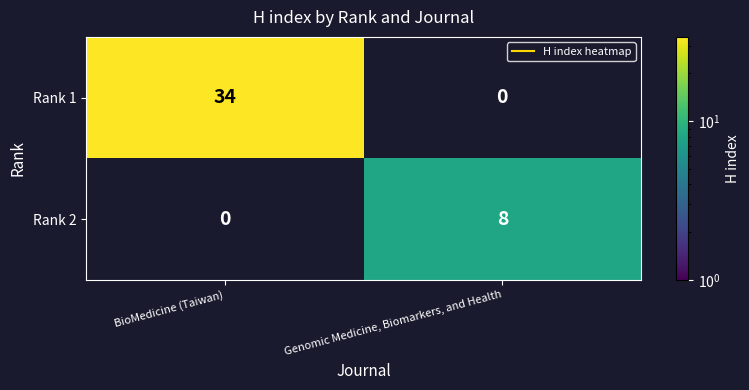

Between Genomic Medicine, Biomarkers, and Health and BioMedicine (Taiwan), which is larger?

BioMedicine (Taiwan)